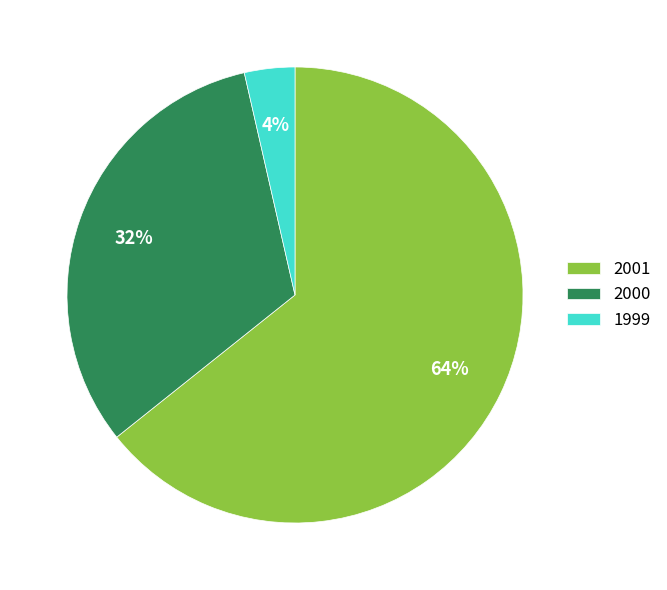

To the nearest percent, what percentage of the pie is 1999?

4%